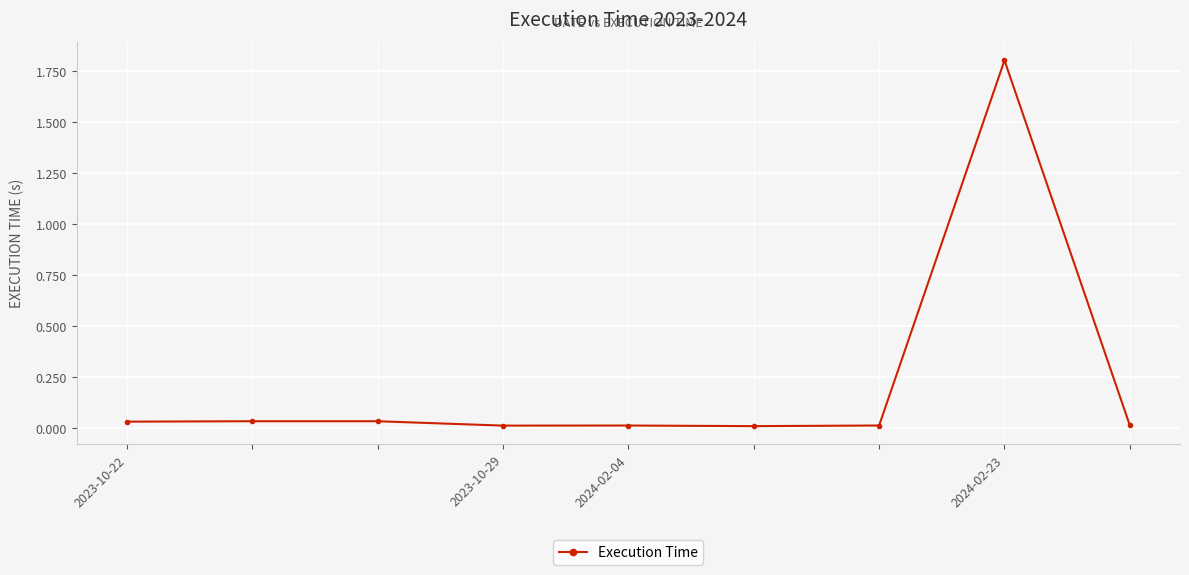

True or false: the data has more than 1 interior local peaks.

True